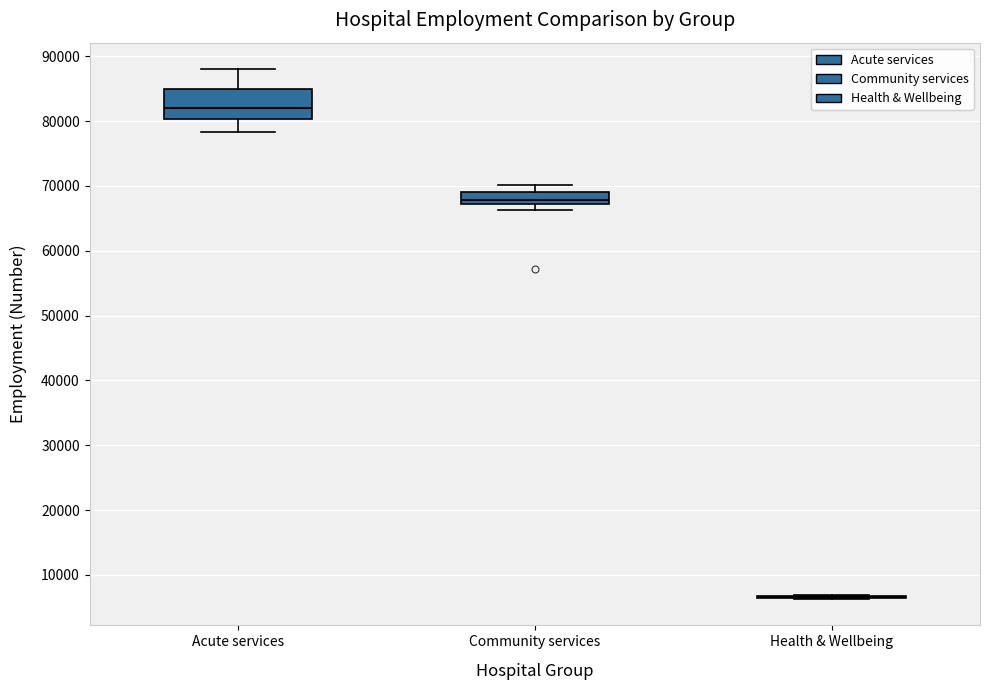

Reading left to right, transcribe this box plot: for each box, give where its median line is, the range the box spans, and where its two whiskers end, as read against the y-axis. The values are not printed on the chart, so give them approximately, as read against the axis.

Acute services: median 82000, box 80000 to 85000, whiskers 78000 to 88000
Community services: median 68000, box 67000 to 69000, whiskers 66000 to 70000
Health & Wellbeing: box collapsed to a line at 7000, whiskers 6000 to 7000